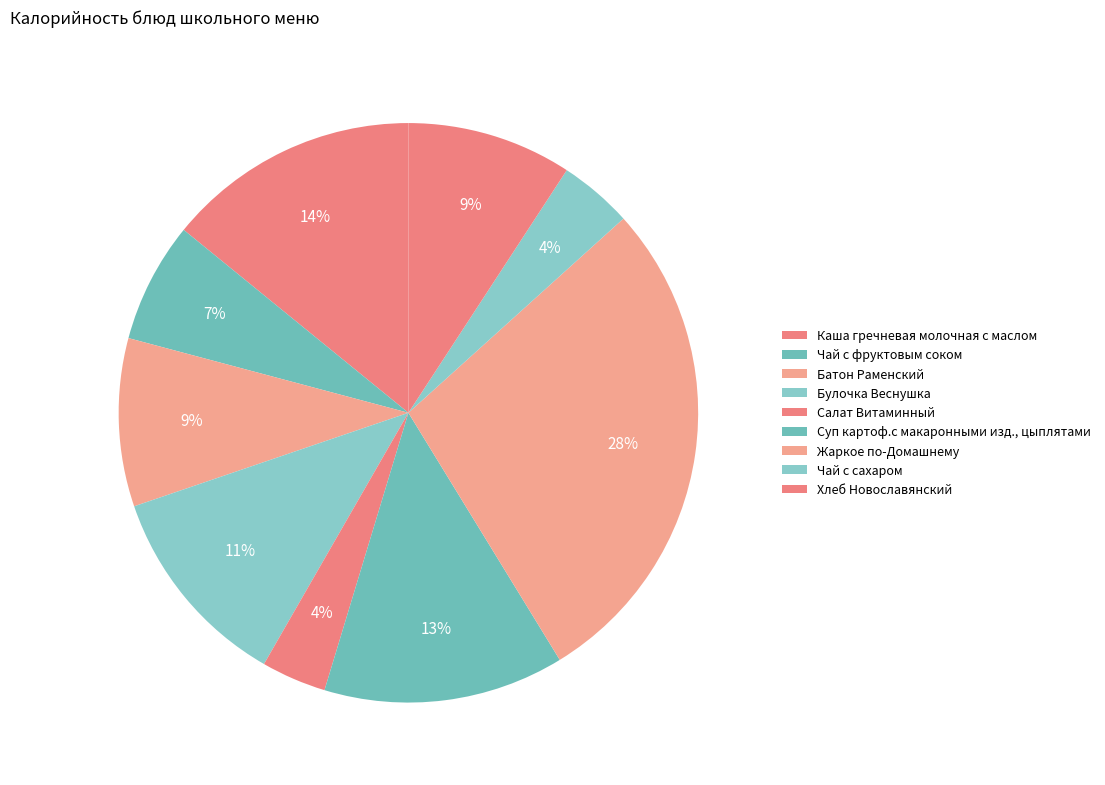

To the nearest percent, what percentage of the pie is Батон Раменский?

9%